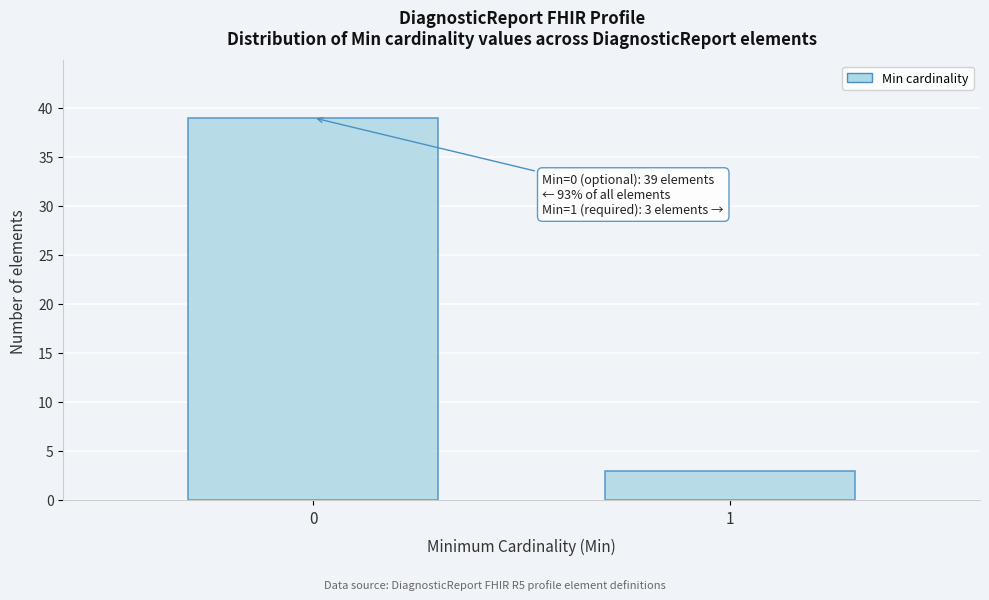

Reading left to right, what are all the values shown in this chart?

39	3